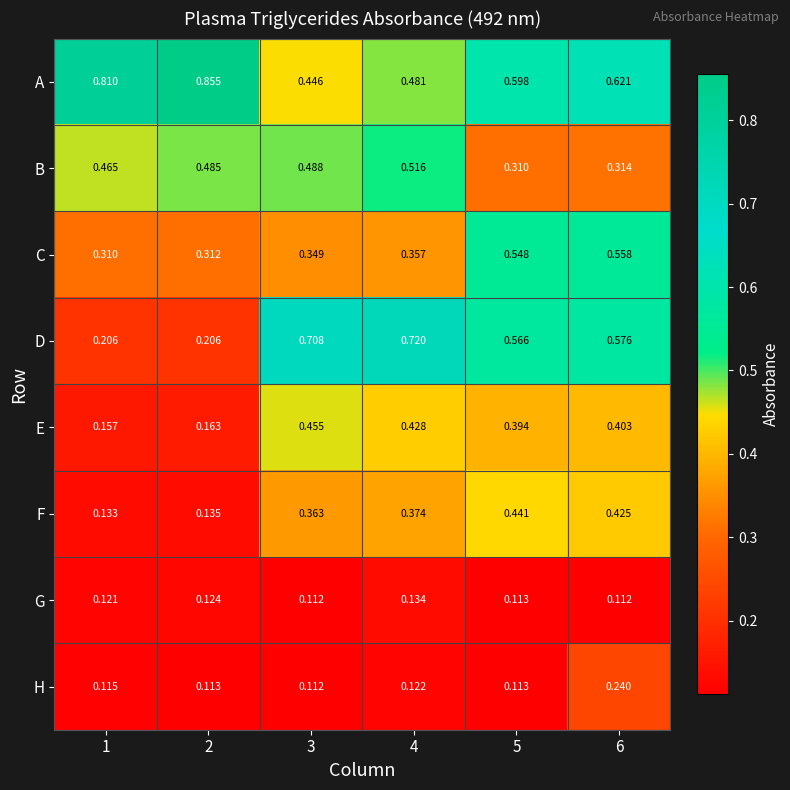

At which category is the sum across all series the highest?

6